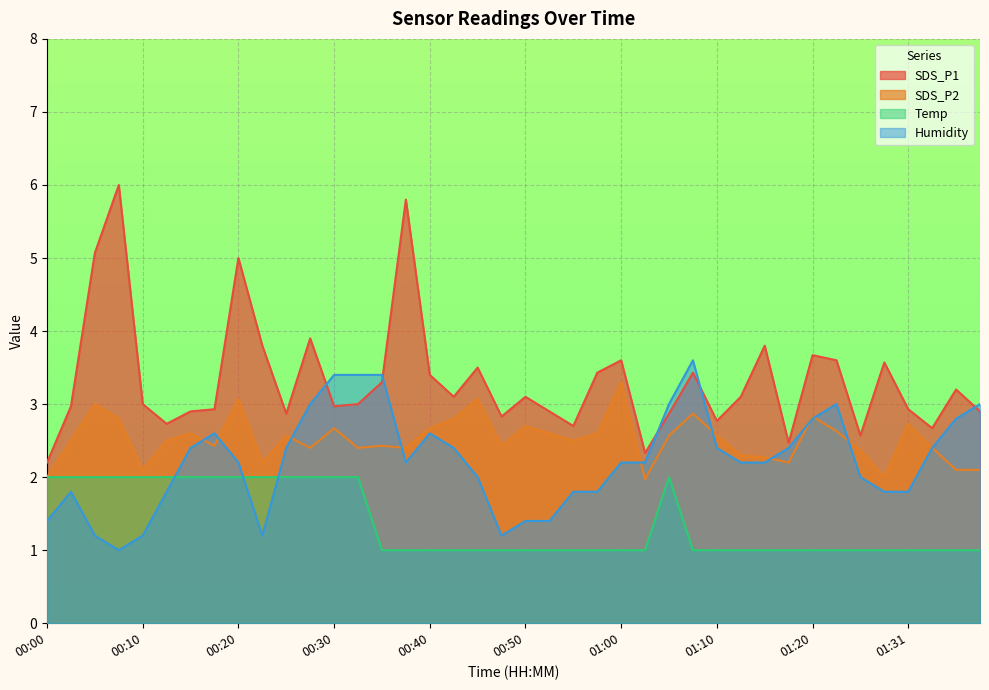

How many interior local valleys does the SDS_P1 series have?

11